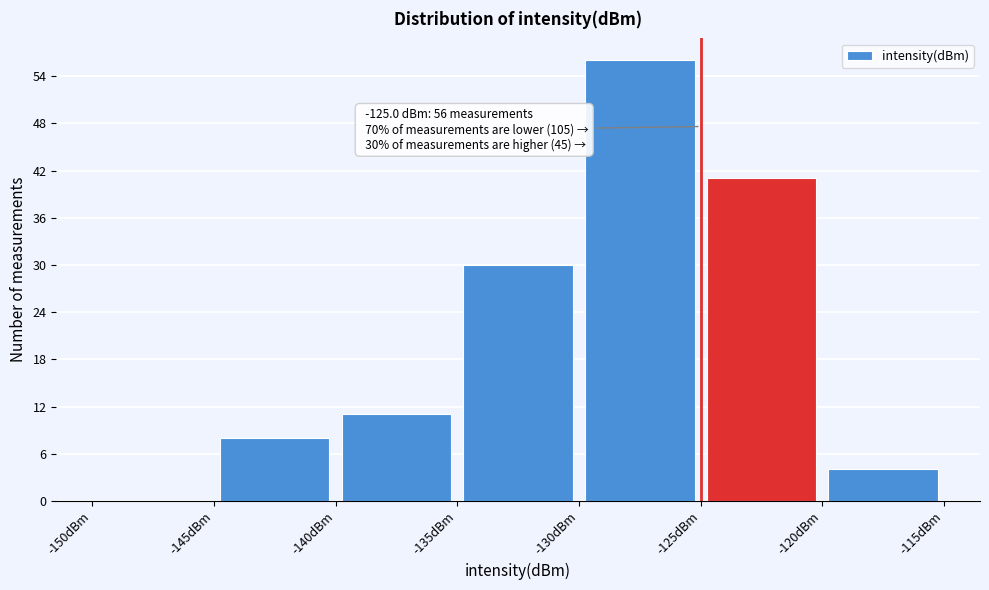

Over which range of the x-axis is the bar tallest?

-130 to -125